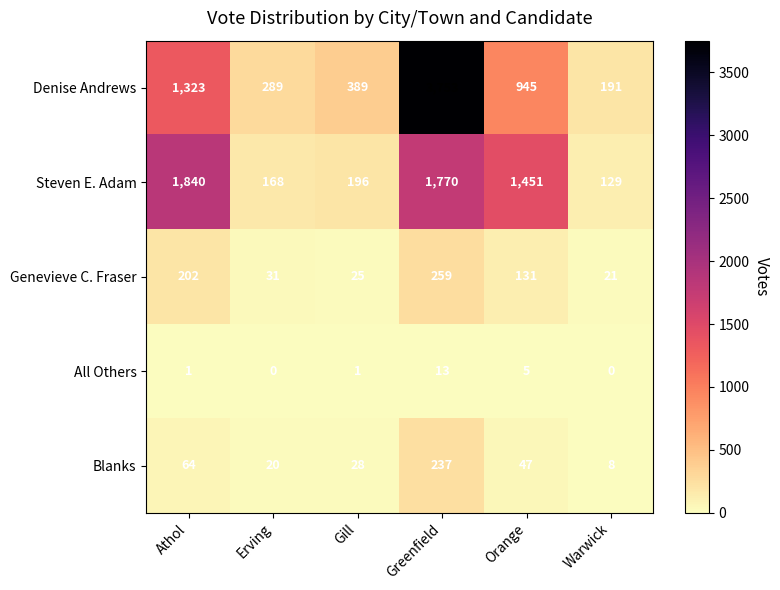

Reading left to right, transcribe all the data shown in this chart.

Denise Andrews: 1323	289	389	3753	945	191
Steven E. Adam: 1840	168	196	1770	1451	129
Genevieve C. Fraser: 202	31	25	259	131	21
All Others: 1	0	1	13	5	0
Blanks: 64	20	28	237	47	8